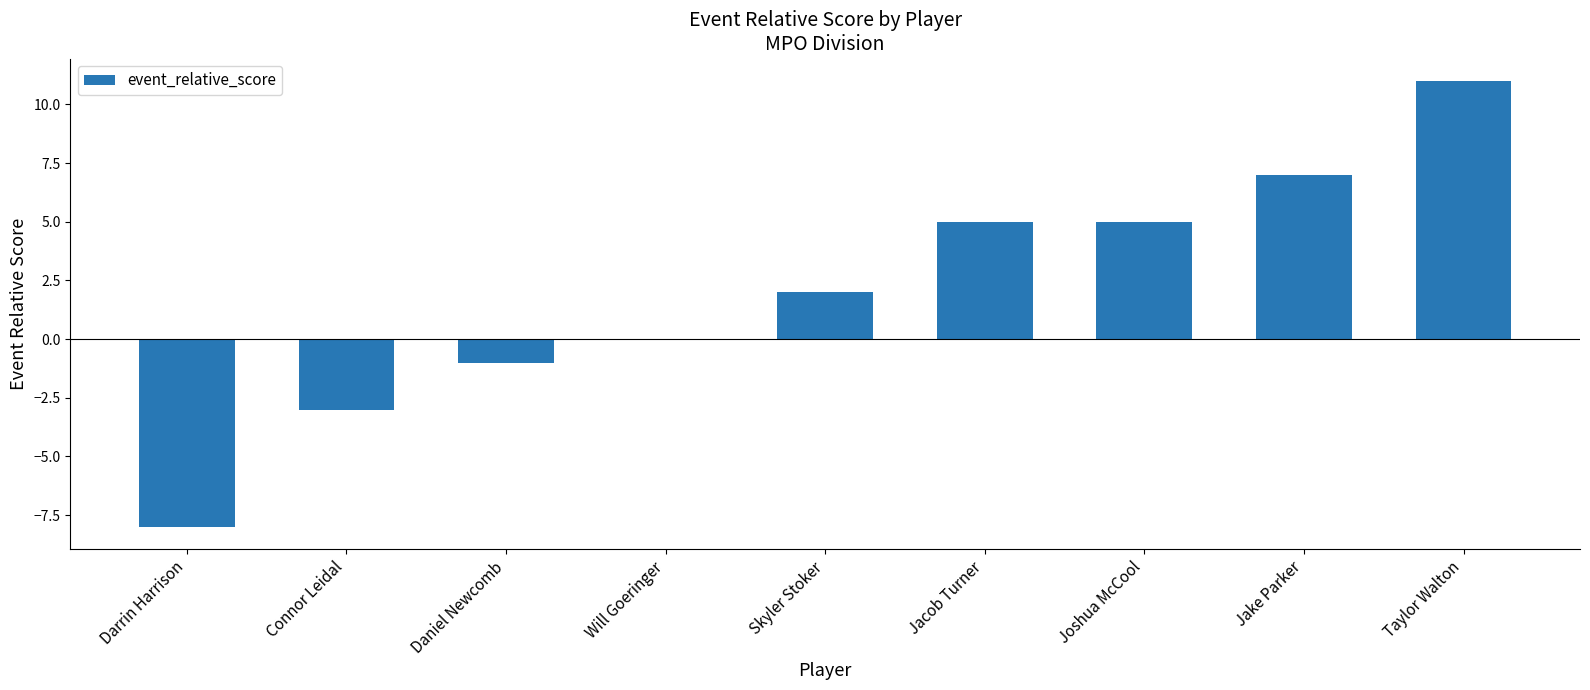

What is the sum of the values at Connor Leidal and Darrin Harrison?

-11